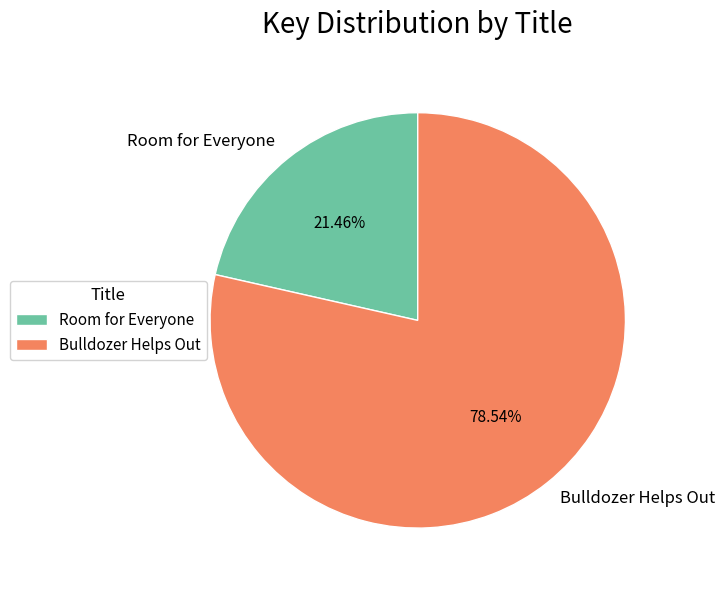

To the nearest percent, what is the difference between the Room for Everyone and Bulldozer Helps Out slice percentages?

57%